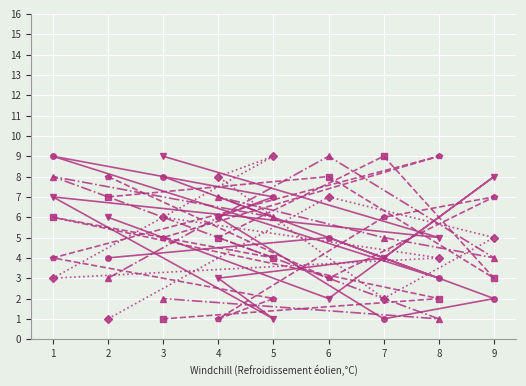

What is the maximum value shown in the chart?

9